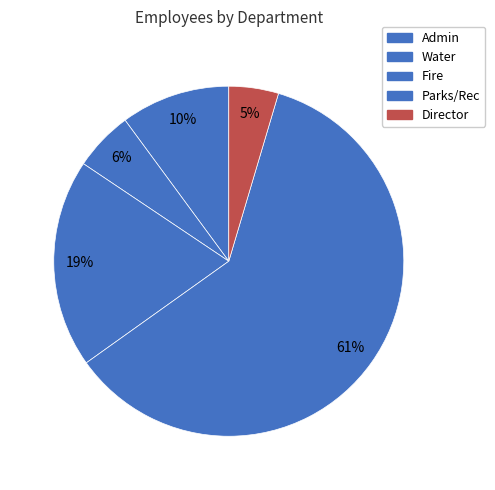

How many slices are in this pie chart?

5